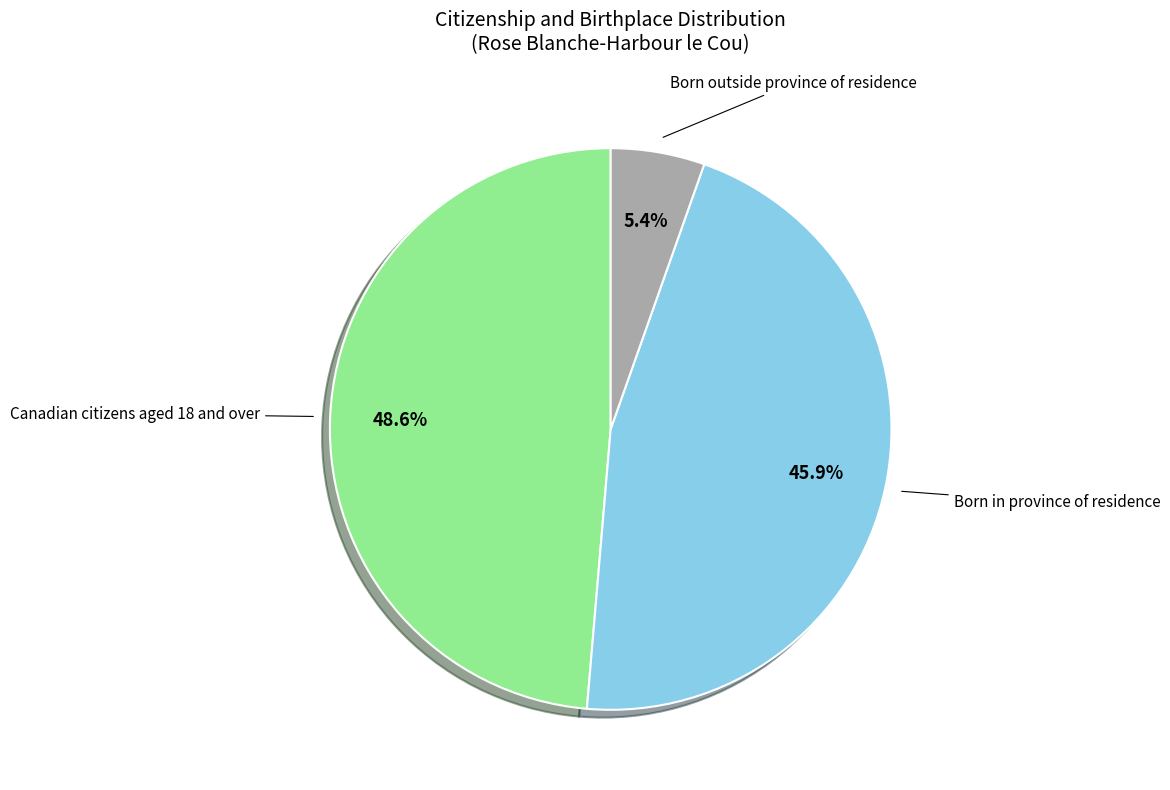

To the nearest percent, what is the average slice percentage?

33%